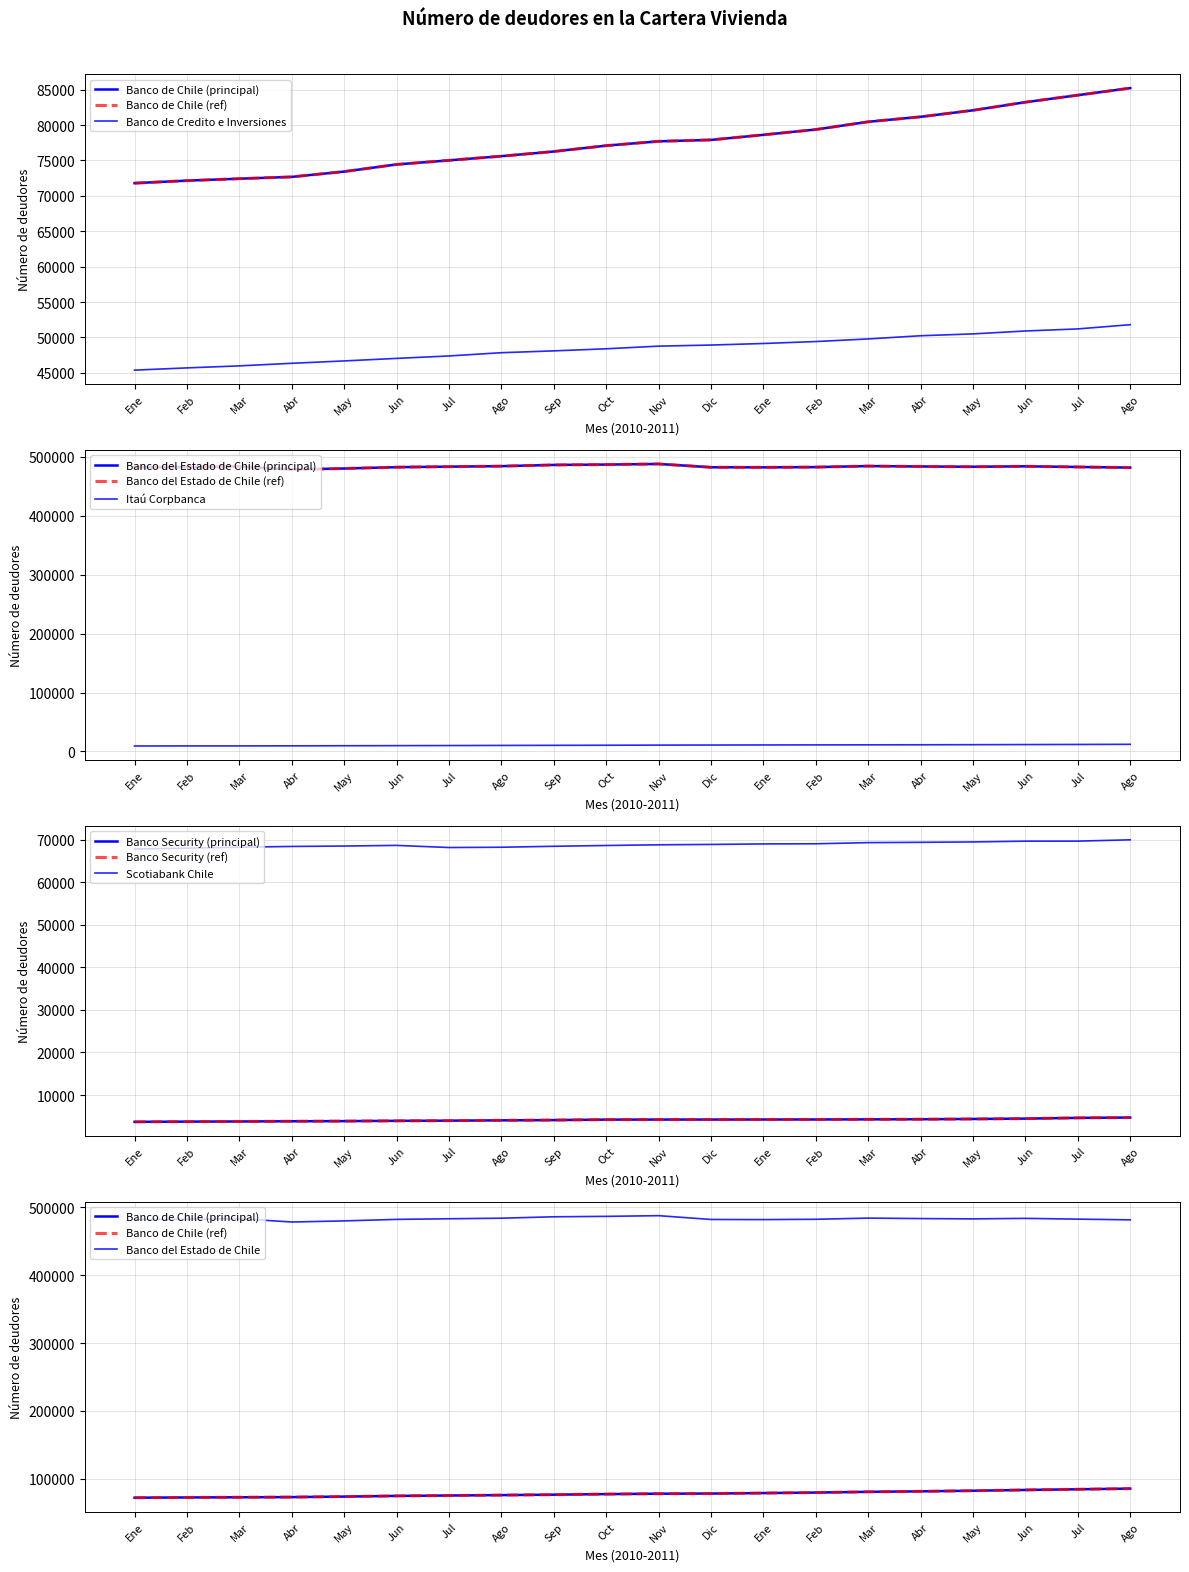

At which category is the sum across all series the highest?

Ago